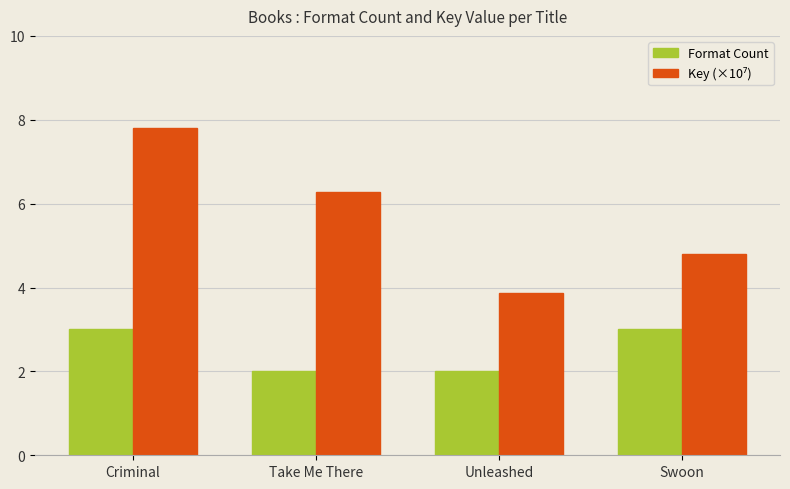

Are the bars grouped side by side (vs. stacked)?

Yes